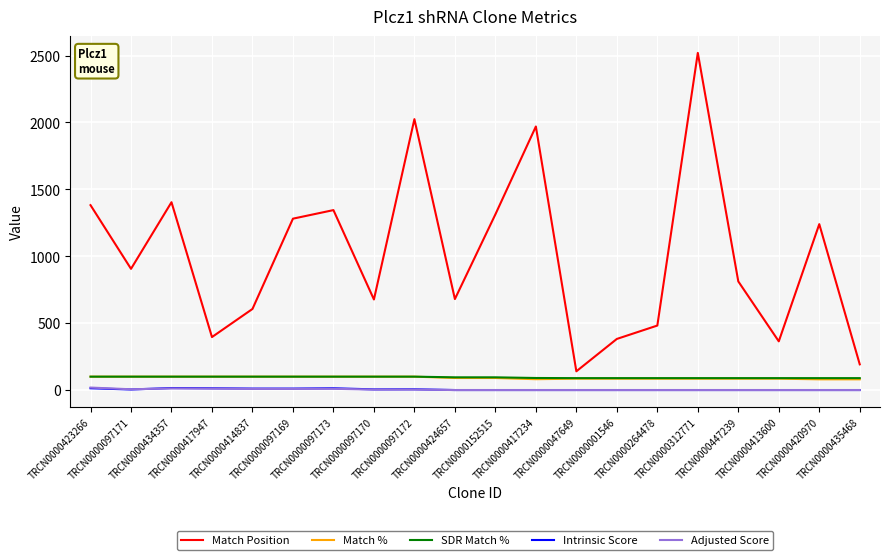

What is the maximum value shown in the chart?

2520.0